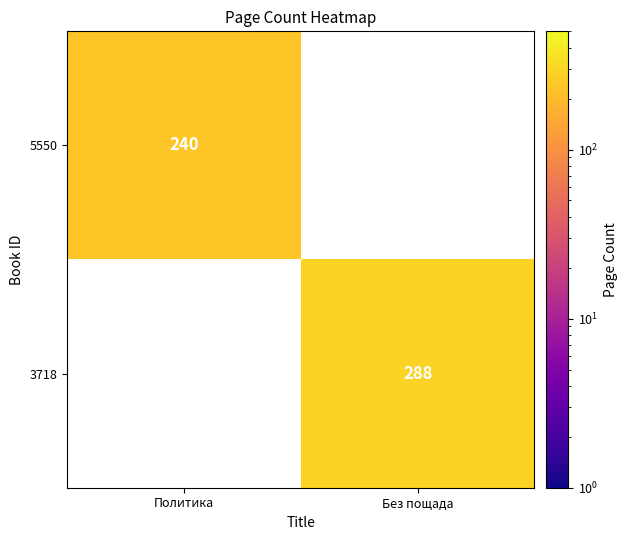

Between Без пощада and Политика, which is larger?

Политика